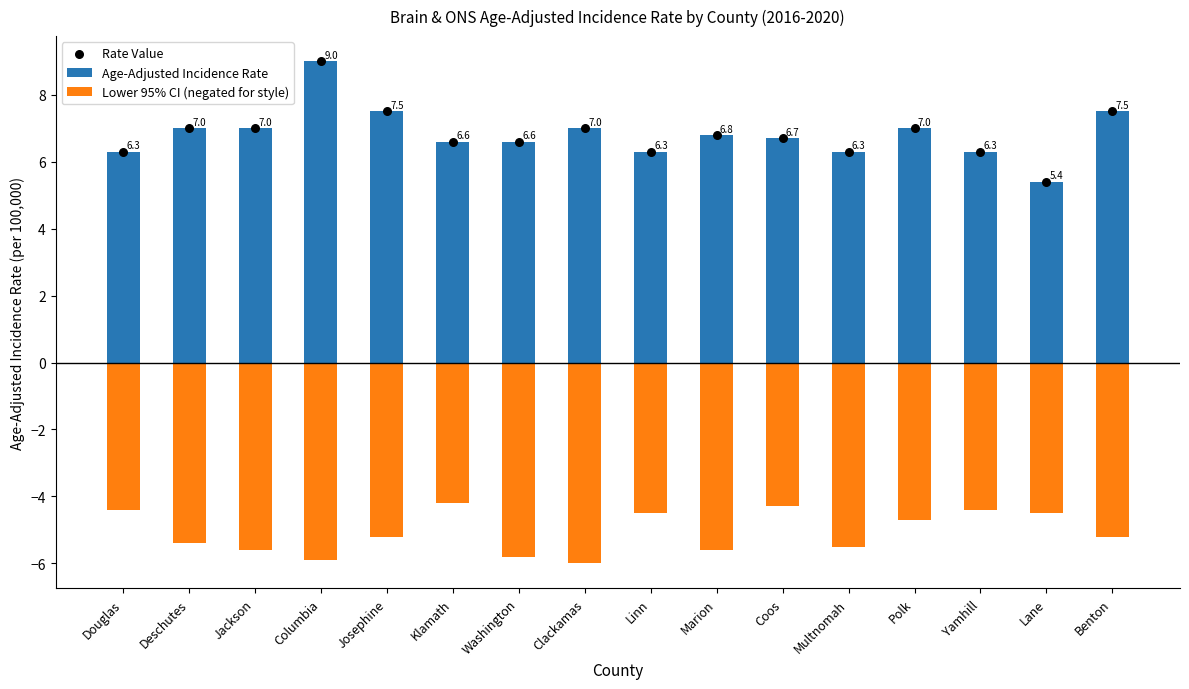

What are all the series names shown in the legend?

Age-Adjusted Incidence Rate, Lower 95% CI (negated for style), Rate Value